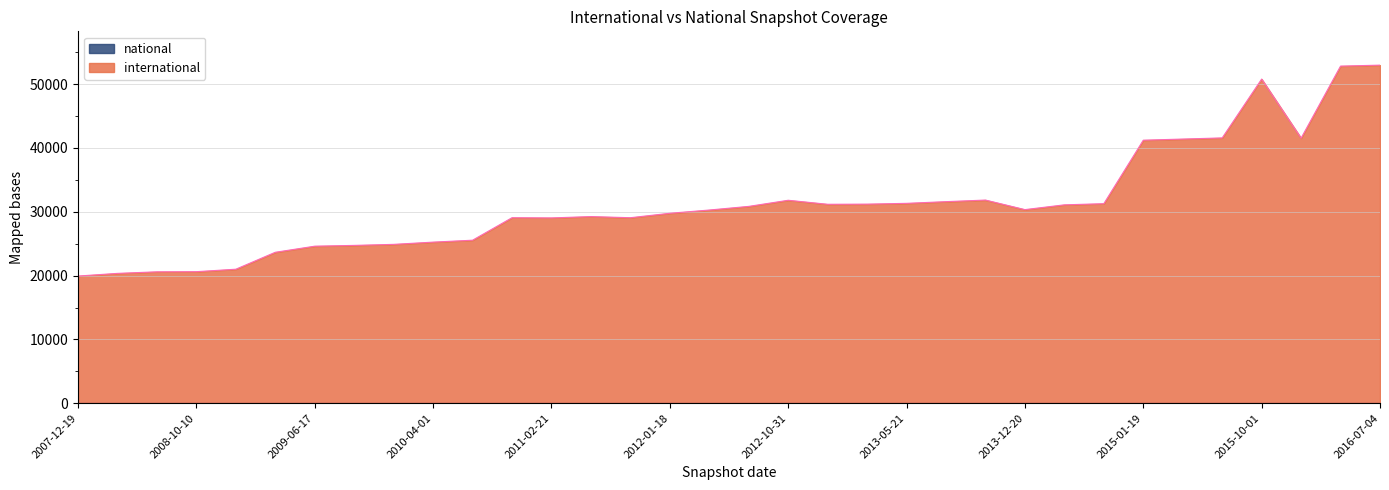

What is the maximum value shown in the chart?

52975